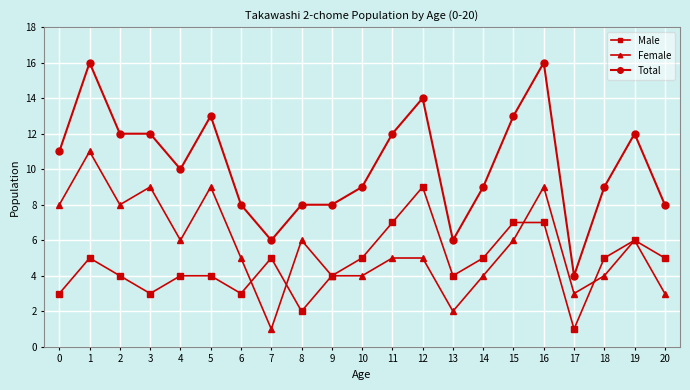

Which series has the largest range (max minus min)?

Total